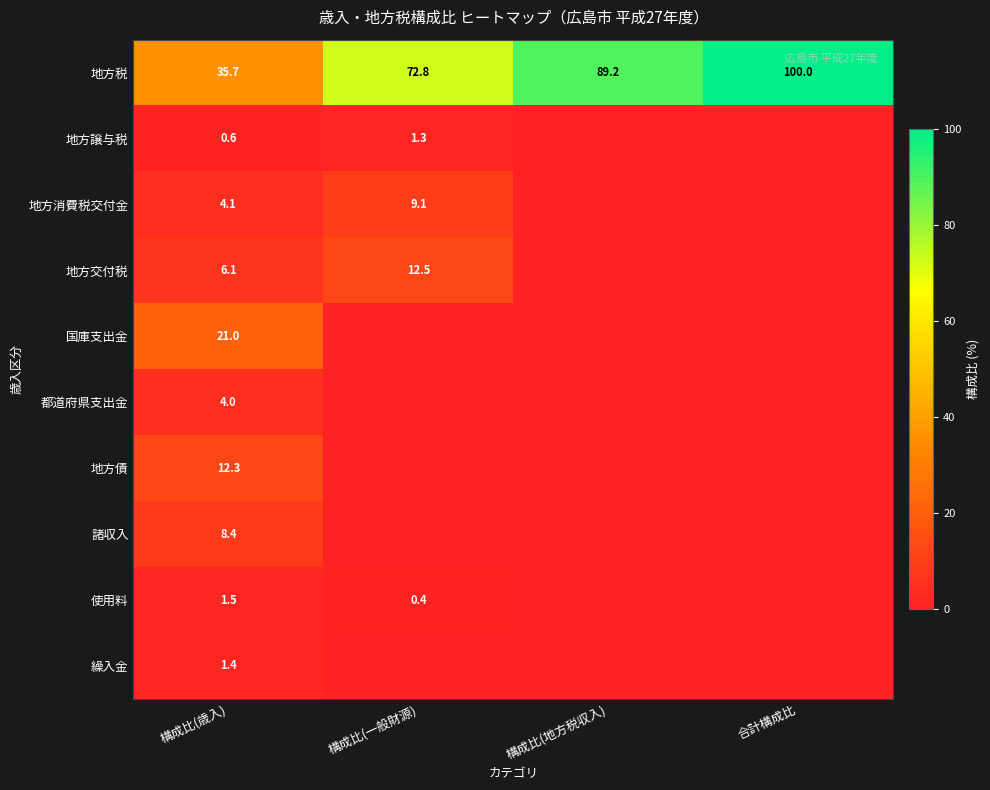

Rank the series at 構成比(歳入) from lowest to highest value.

地方譲与税, 繰入金, 使用料, 都道府県支出金, 地方消費税交付金, 地方交付税, 諸収入, 地方債, 国庫支出金, 地方税